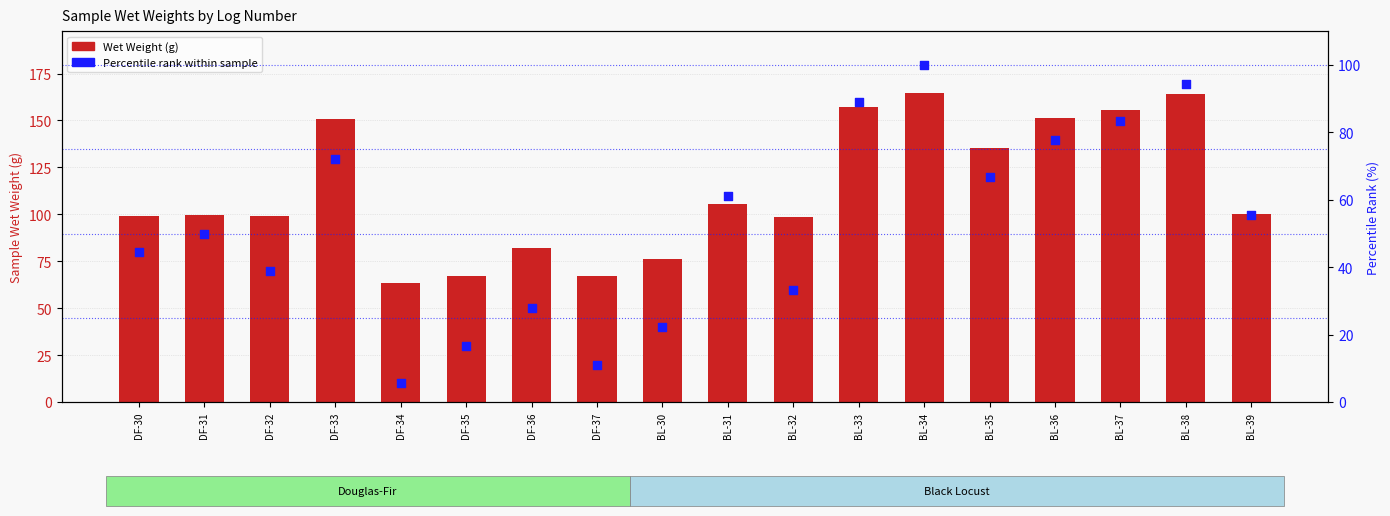

Which series has the largest total across all categories?

Wet Weight